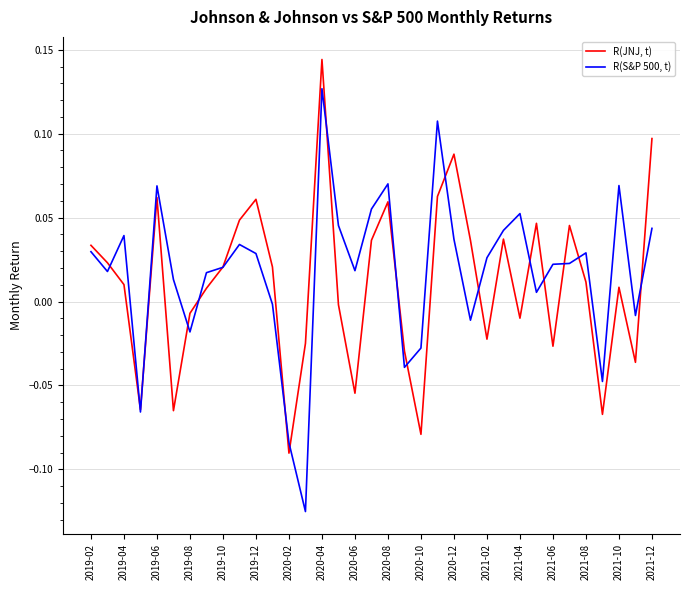

List the series in order of their peak value, highest first.

R(JNJ, t), R(S&P 500, t)